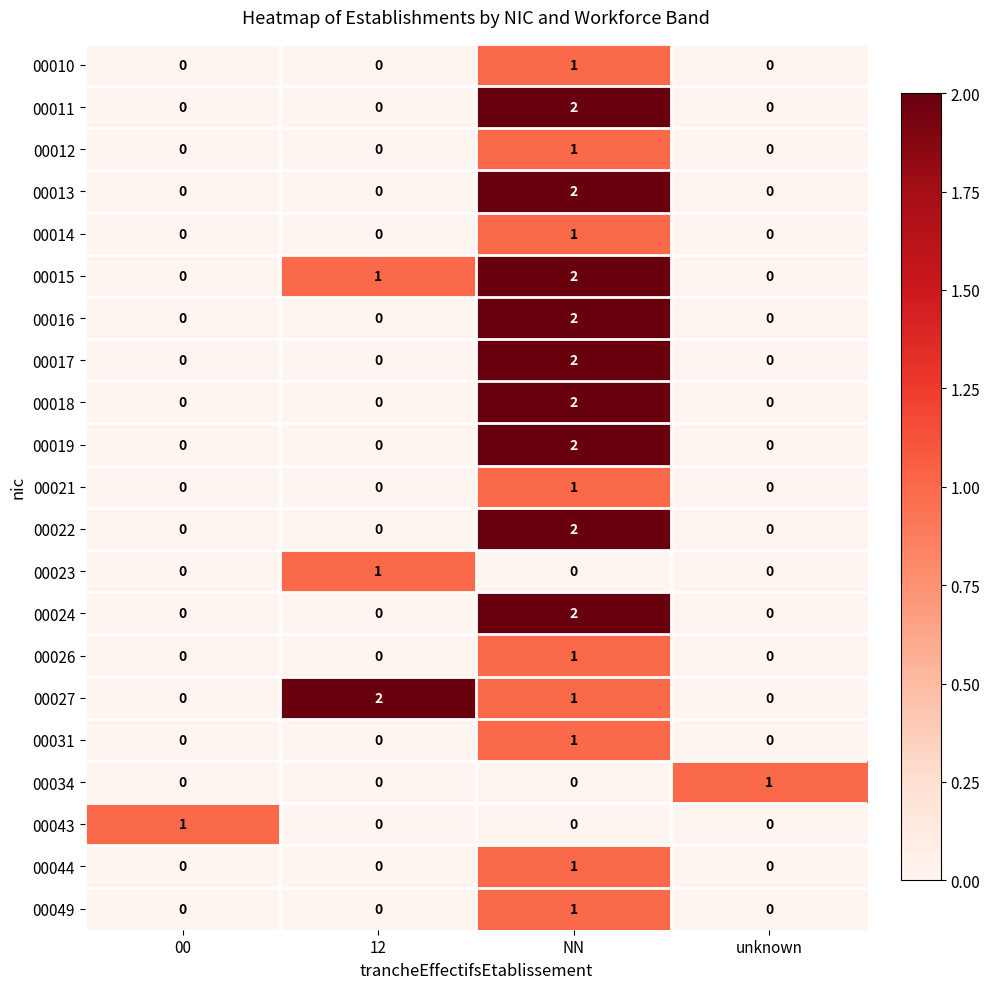

At which label does 00031 reach its peak?

NN